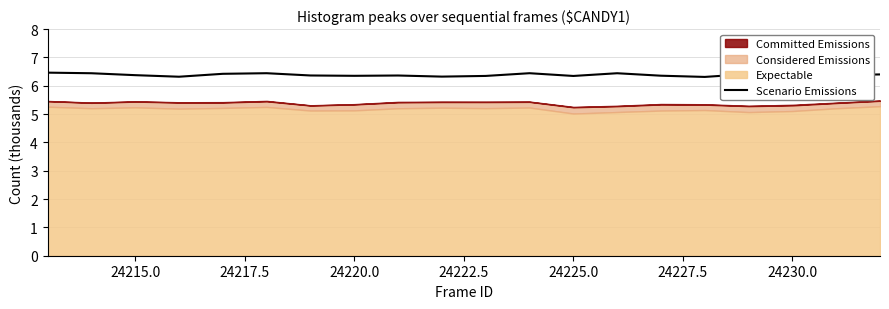

How many lines are shown in the chart?

1